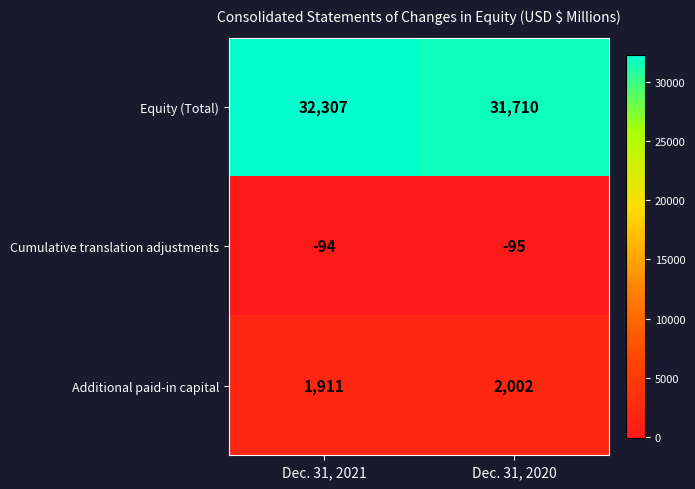

Is it true that Cumulative translation adjustments equals -35 at Dec. 31, 2021?

False